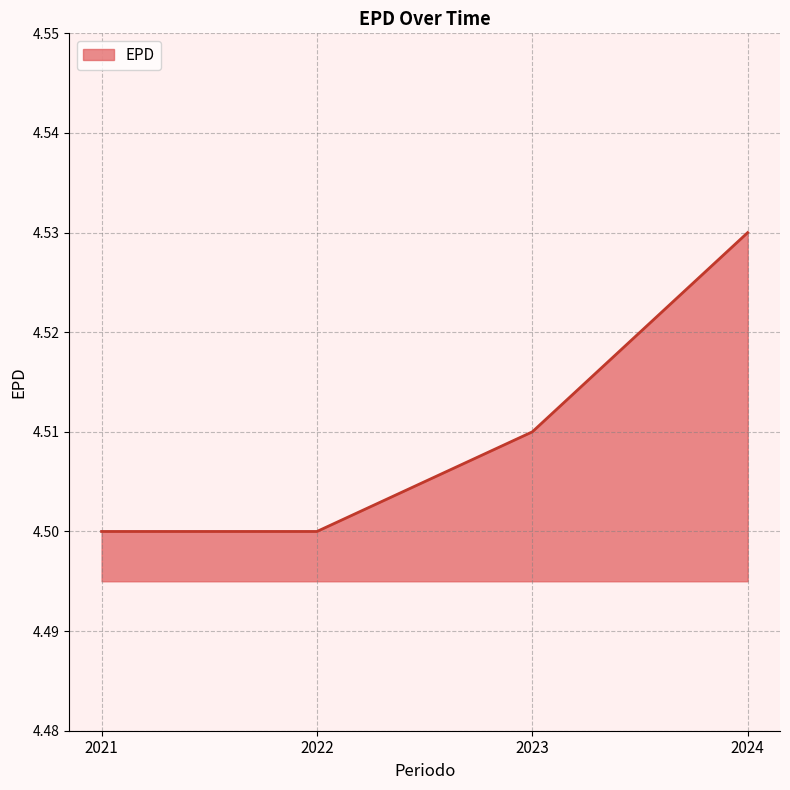

Which label corresponds to the largest value in the chart?

2024